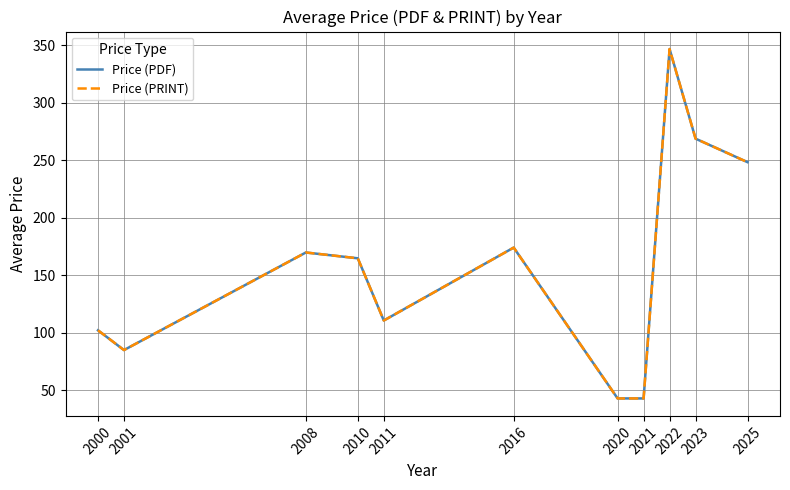

Does the chart display data point markers on the line(s)?

No